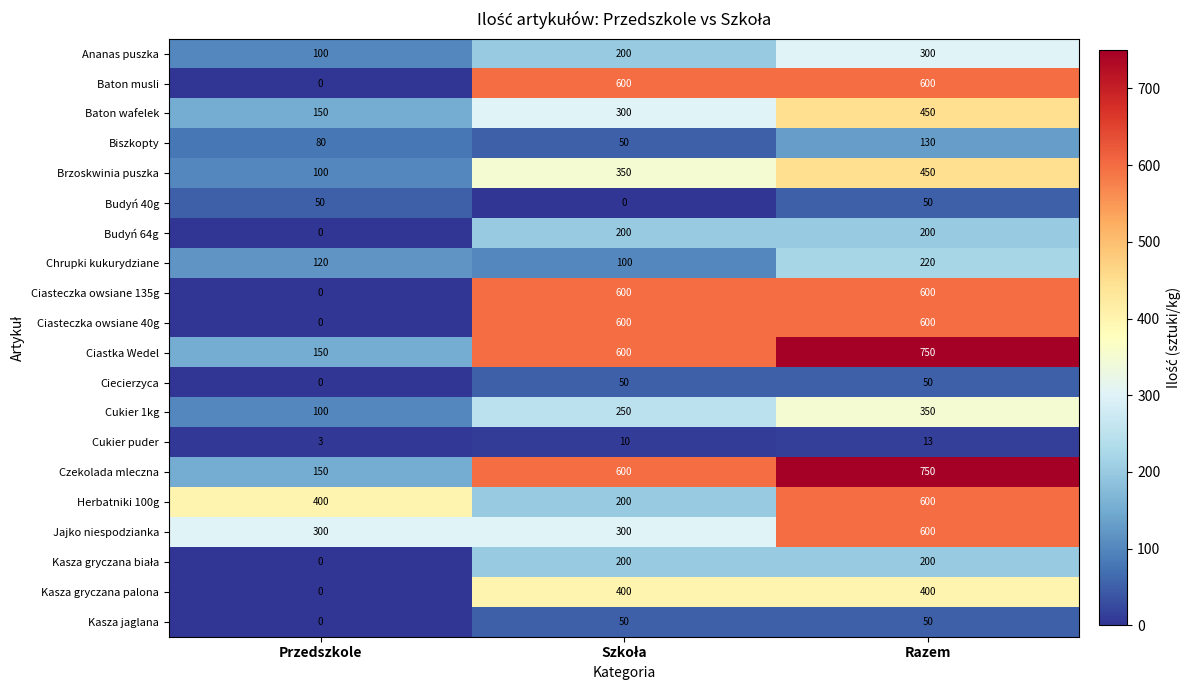

What is the difference between the maximum and second lowest values in the Brzoskwinia puszka series?

100